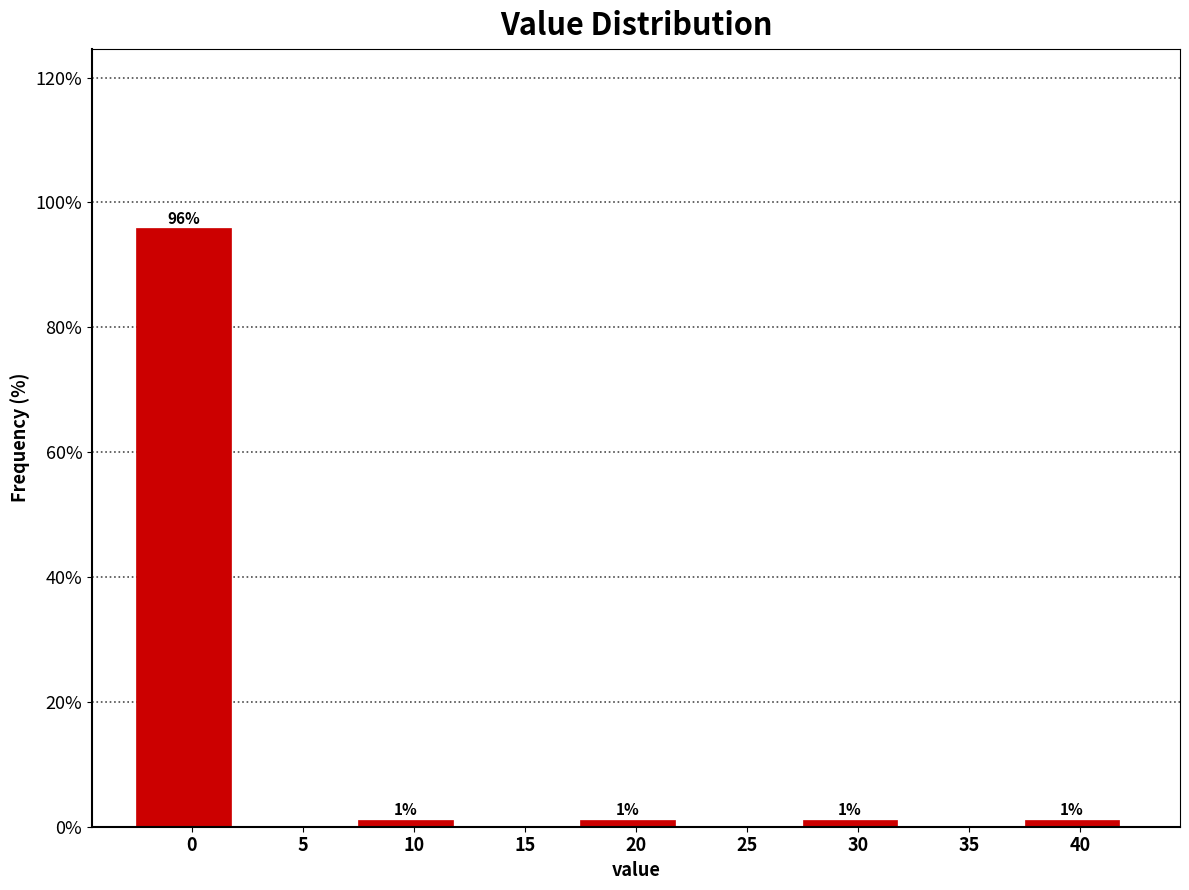

What is the sum of all values?

100.0